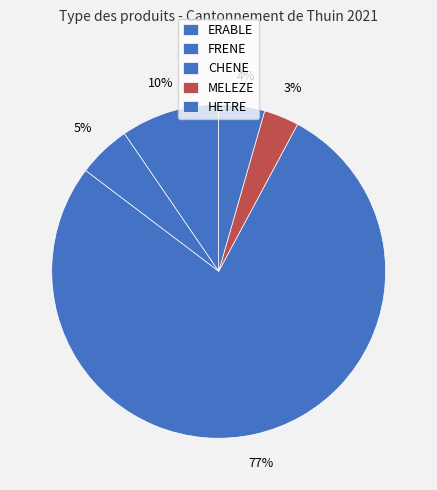

How many slices are in this pie chart?

5